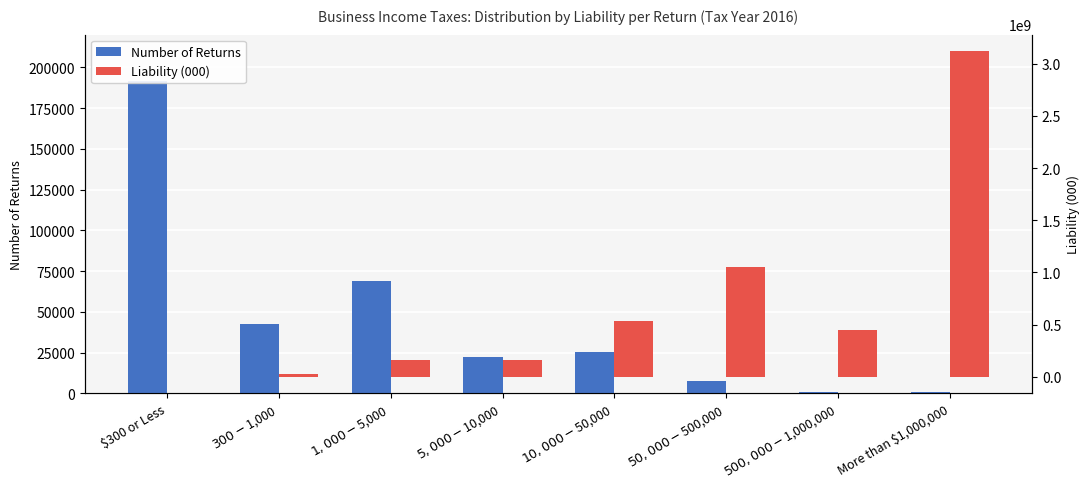

What position from the right is $5,000-$10,000?

5